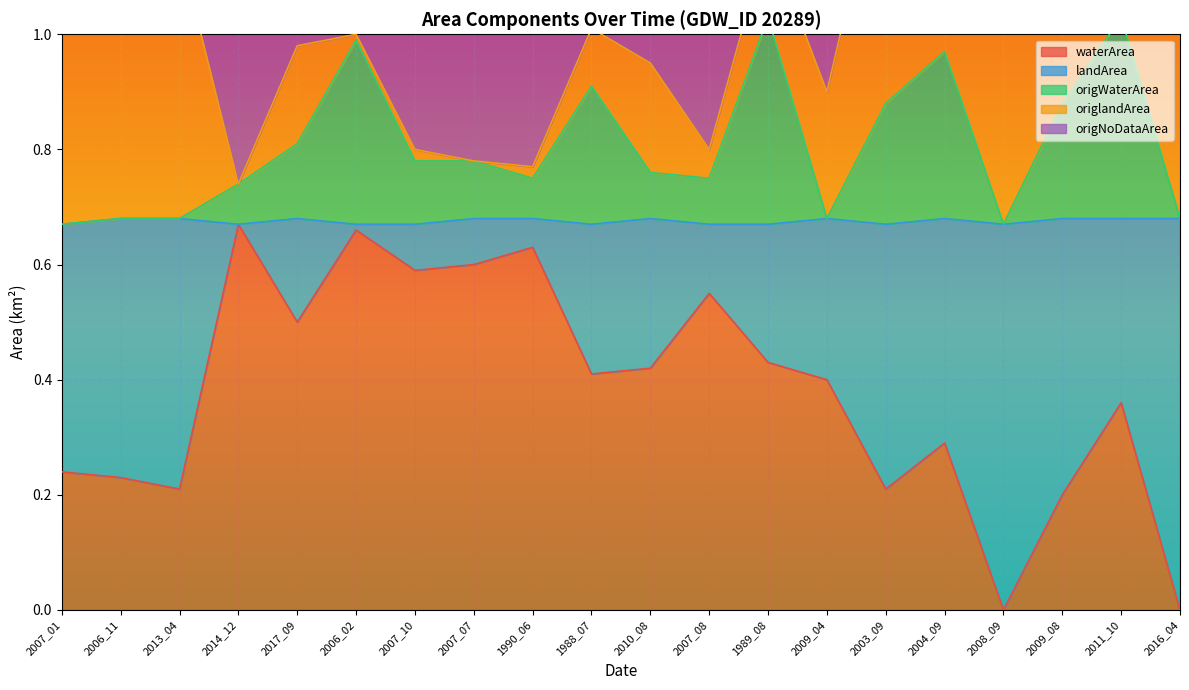

At which label does origWaterArea reach its minimum?

2007_01